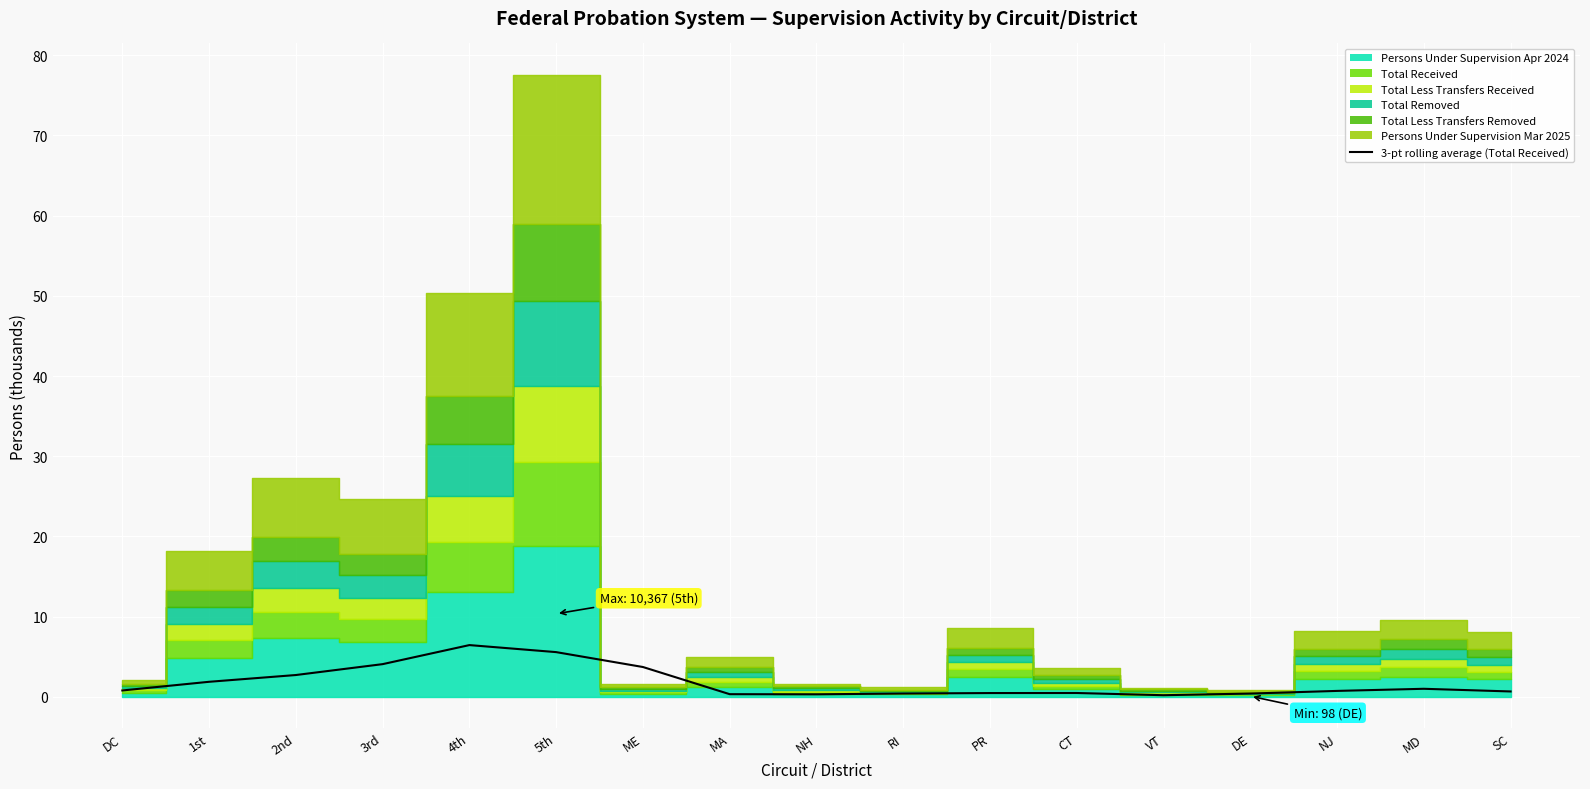

How many interior local valleys (lower than both neighbors) does the data have?

2